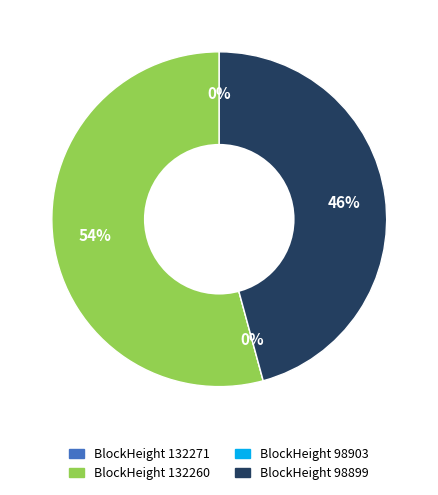

Between 98899 and 132271, which is larger?

98899